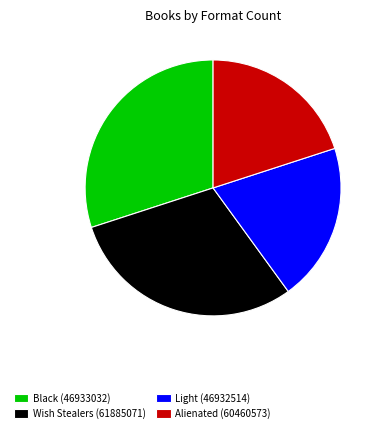

Which has a higher value, Black (46933032) or Light (46932514)?

Black (46933032)